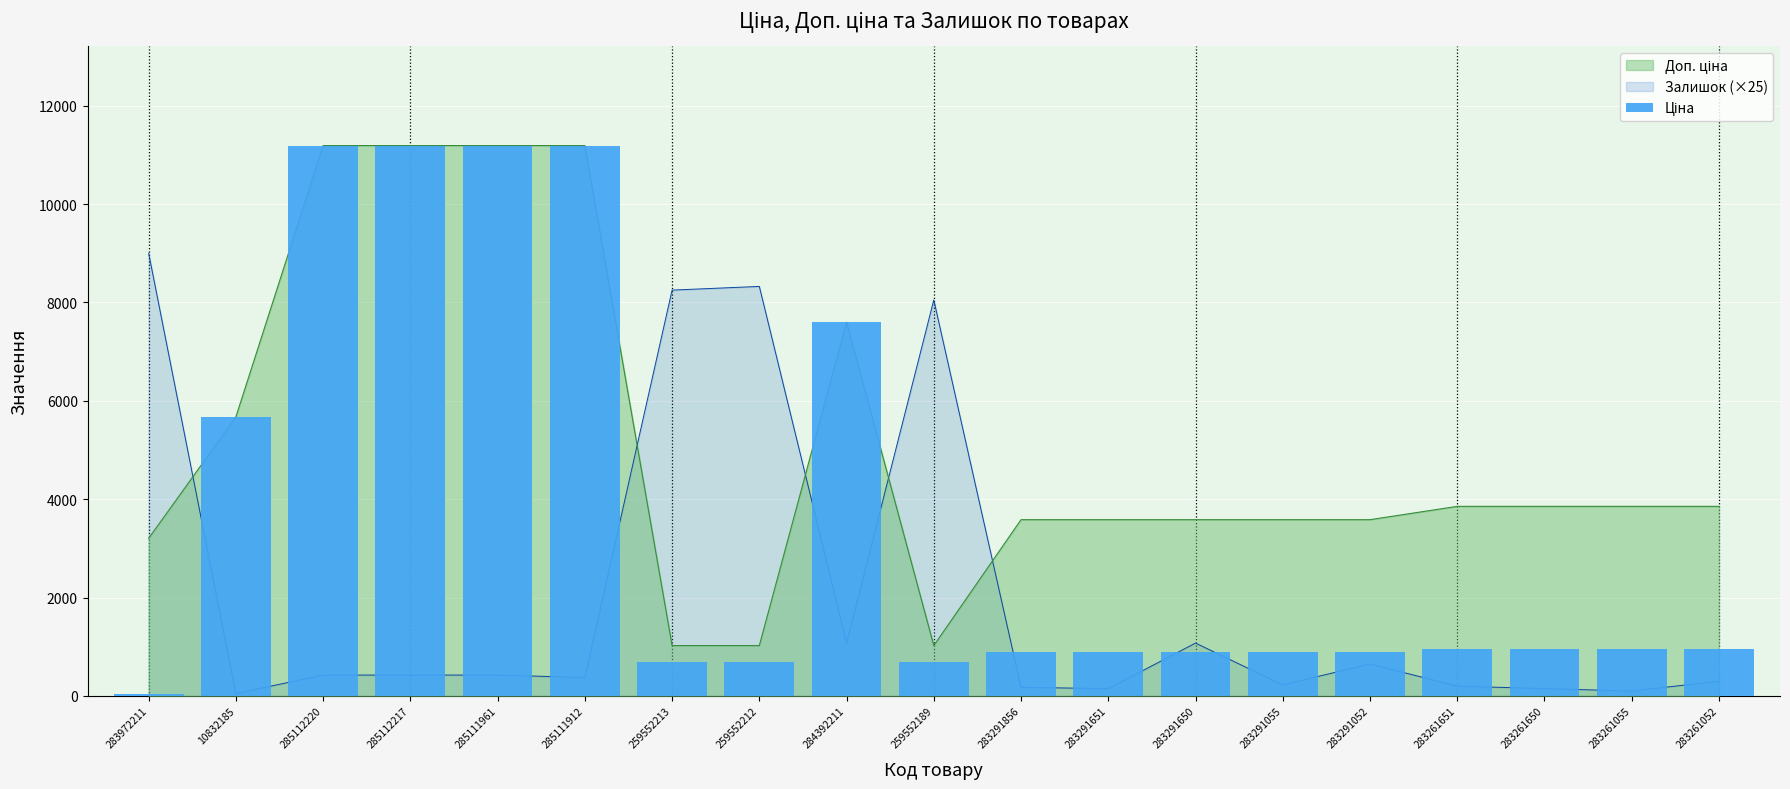

The value at 285111961 is 11188.2. True or false?

True